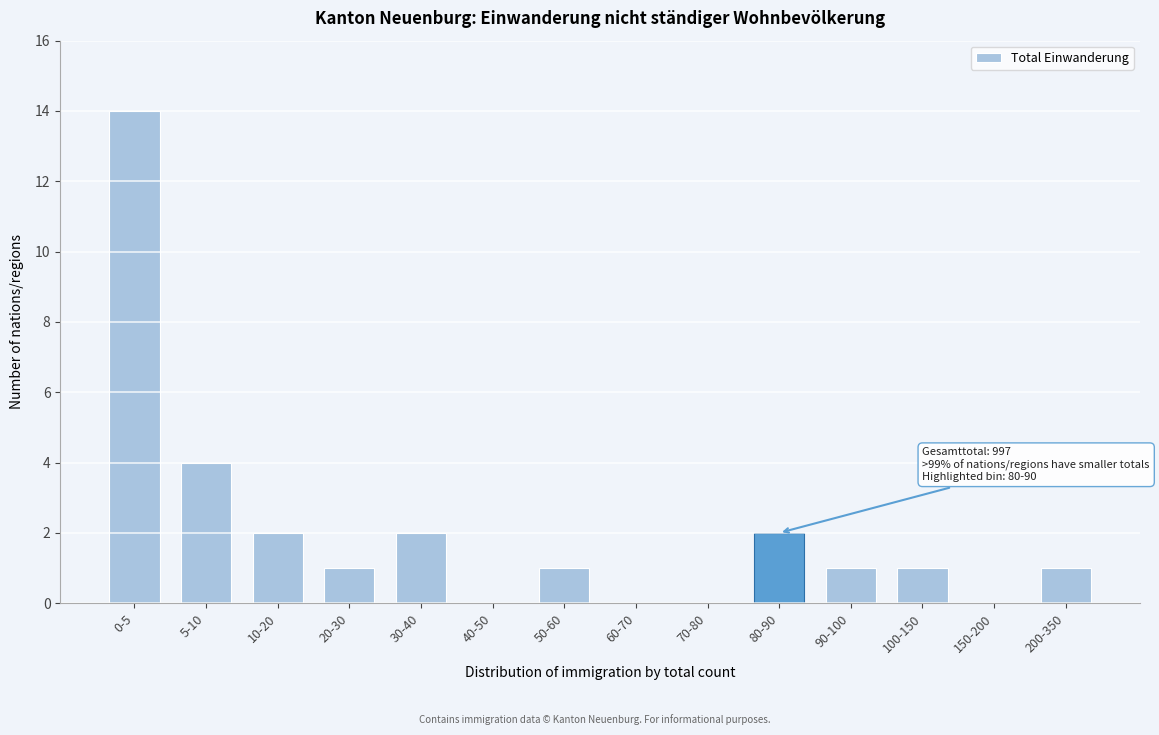

Reading left to right, extract all data points from this chart.

0-5=14	5-10=4	10-20=2	20-30=1	30-40=2	40-50=0	50-60=1	60-70=0	70-80=0	80-90=2	90-100=1	100-150=1	150-200=0	200-350=1